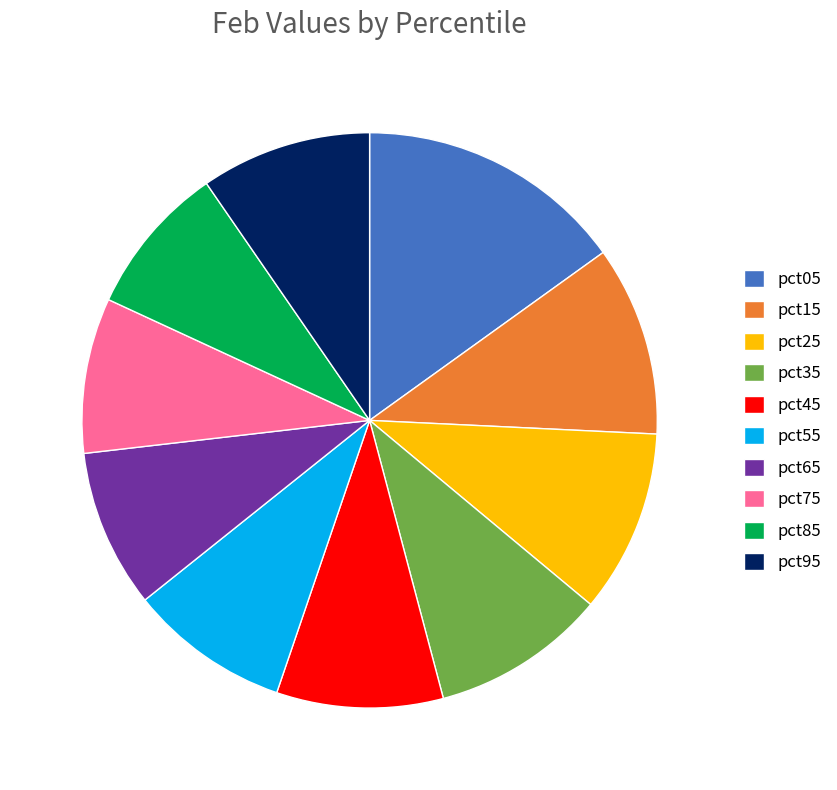

What is the ratio of the value at pct75 to the value at pct45?

0.9